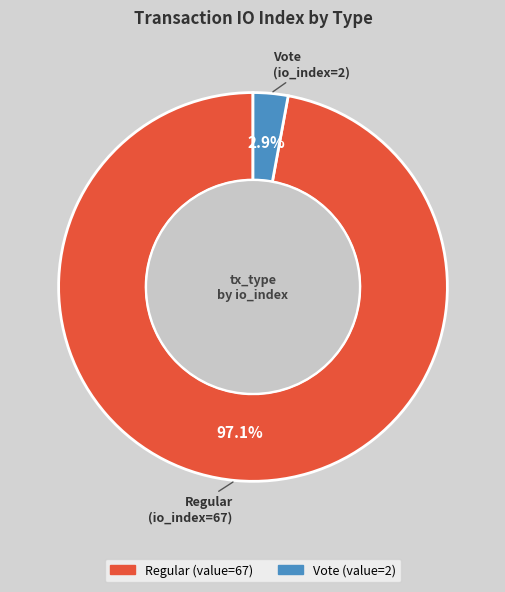

Does any single category account for the majority?

Yes